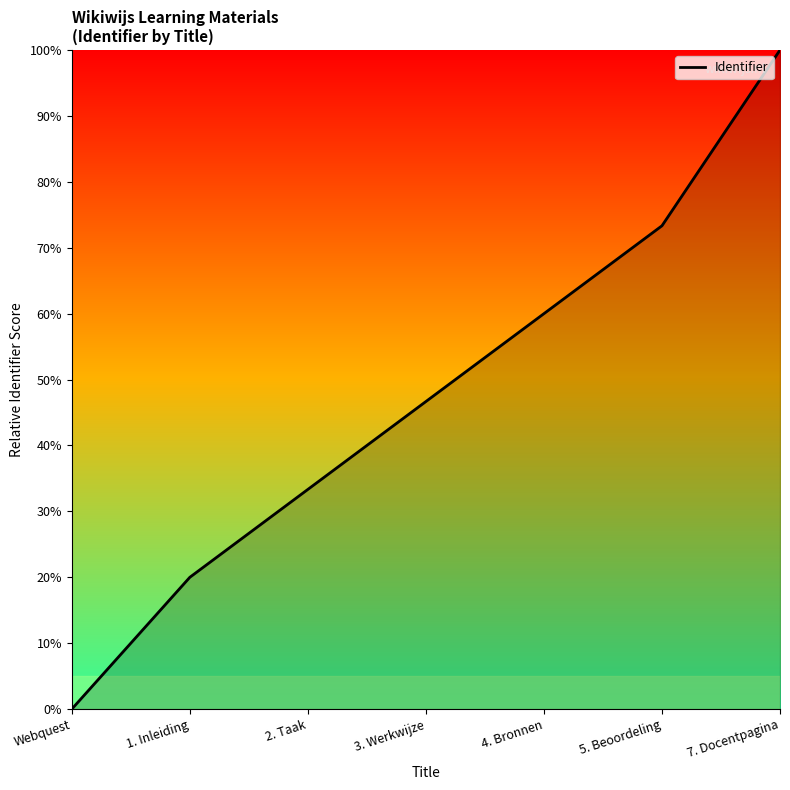

Reading left to right, list all the values displayed in this chart.

Webquest=0.0	1. Inleiding=20.0	2. Taak=33.3	3. Werkwijze=46.7	4. Bronnen=60.0	5. Beoordeling=73.3	7. Docentpagina=100.0